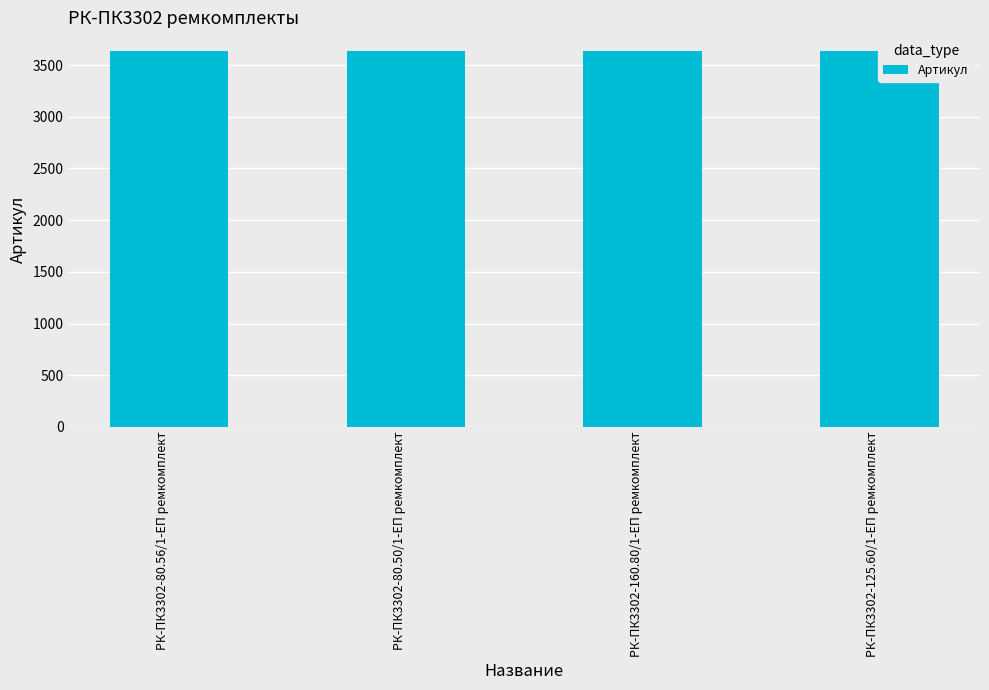

Approximately how many times larger is the value at РК-ПК3302-80.50/1-ЕП ремкомплект compared to РК-ПК3302-160.80/1-ЕП ремкомплект?

1.0